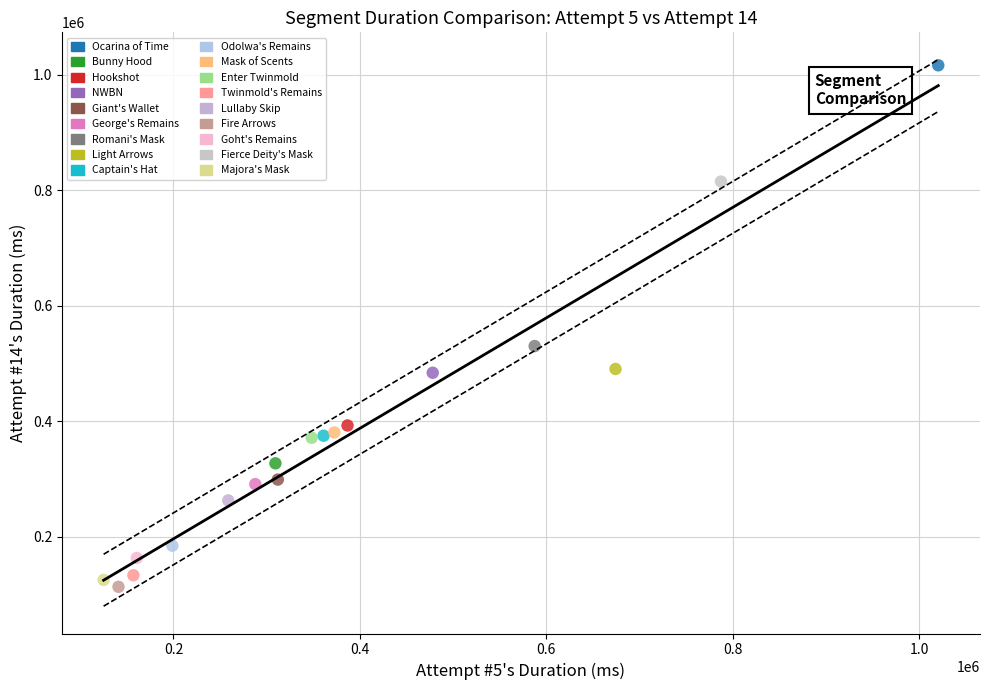

Which series contains the lowest Y value?

Fire Arrows